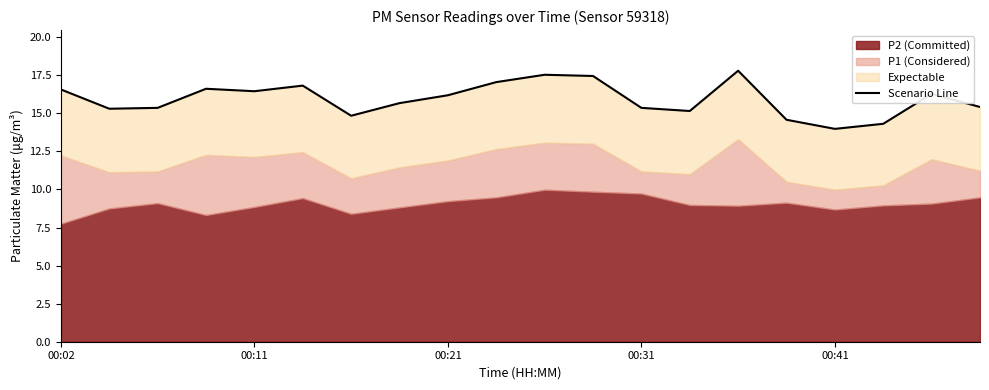

How many interior local valleys (lower than both neighbors) does the data have?

5